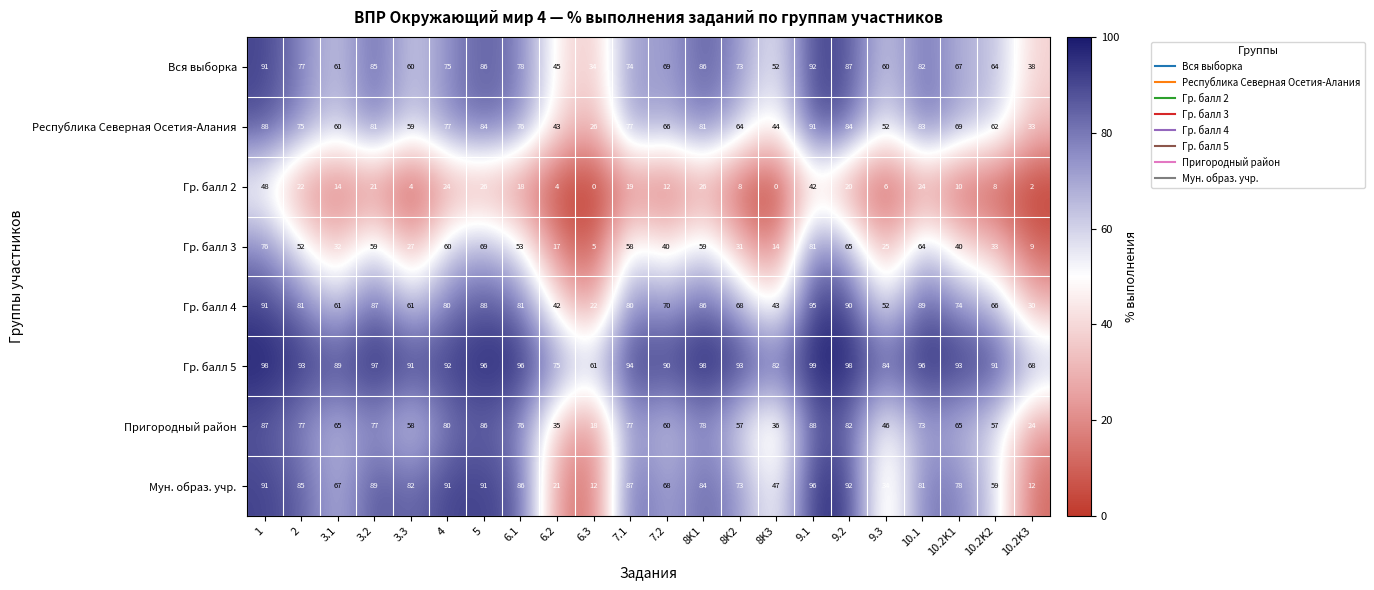

What is the spread (max minus min) of values at 3.1?

75